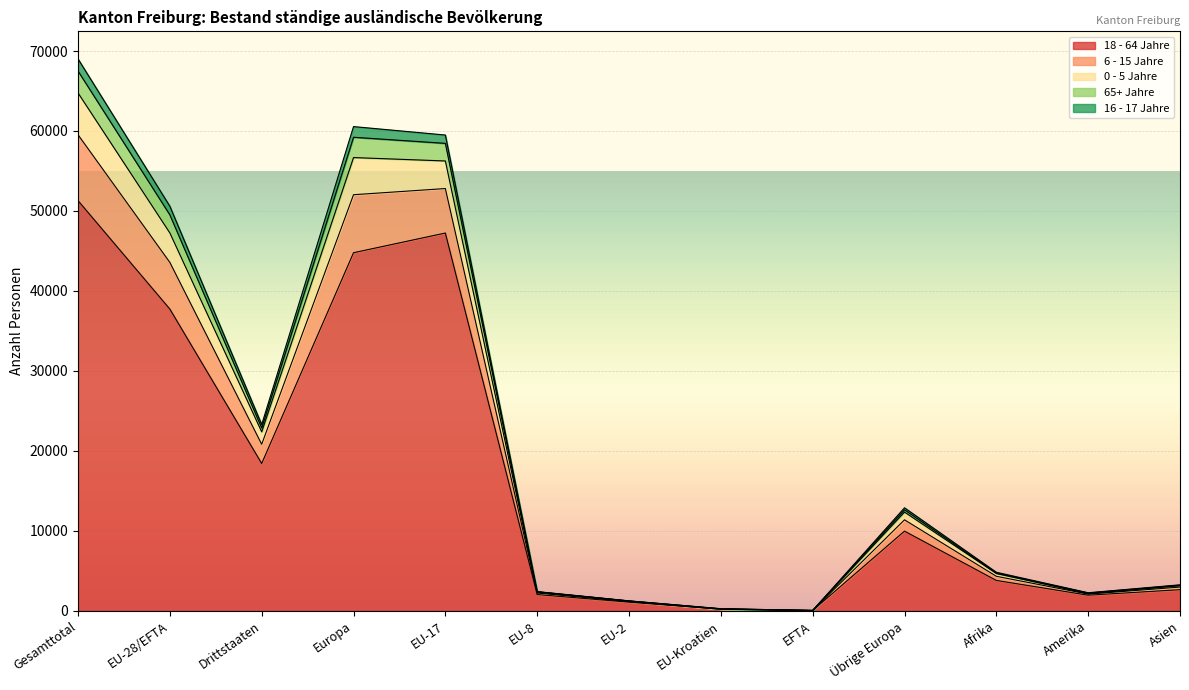

The 18 - 64 Jahre series shows 18424 at Drittstaaten. True or false?

True